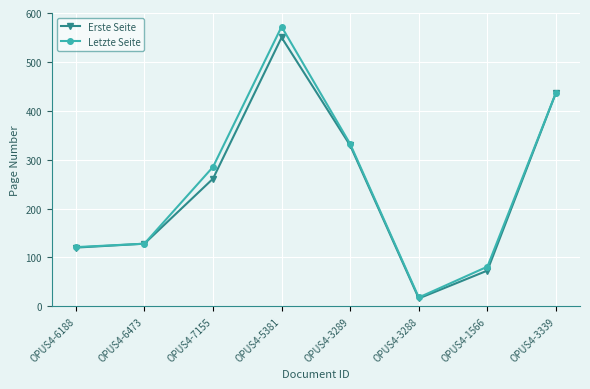

How many lines are shown in the chart?

2